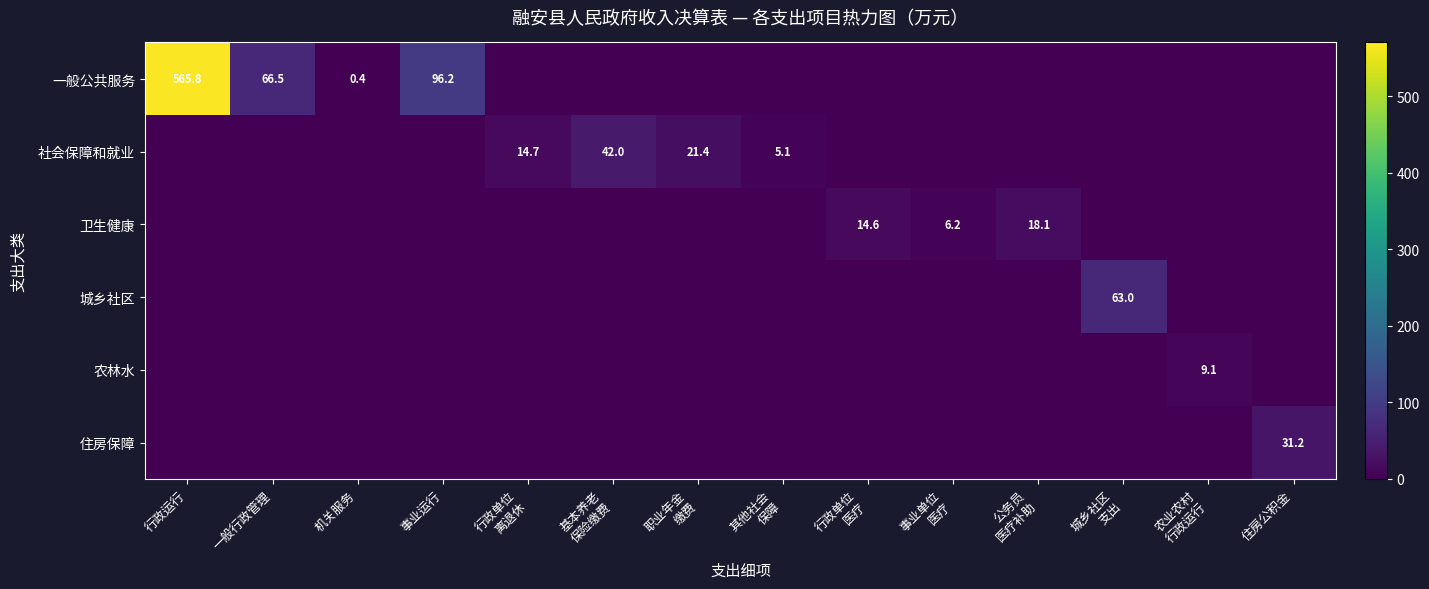

What is the difference between the maximum and second lowest values in the 住房保障 series?

31.2